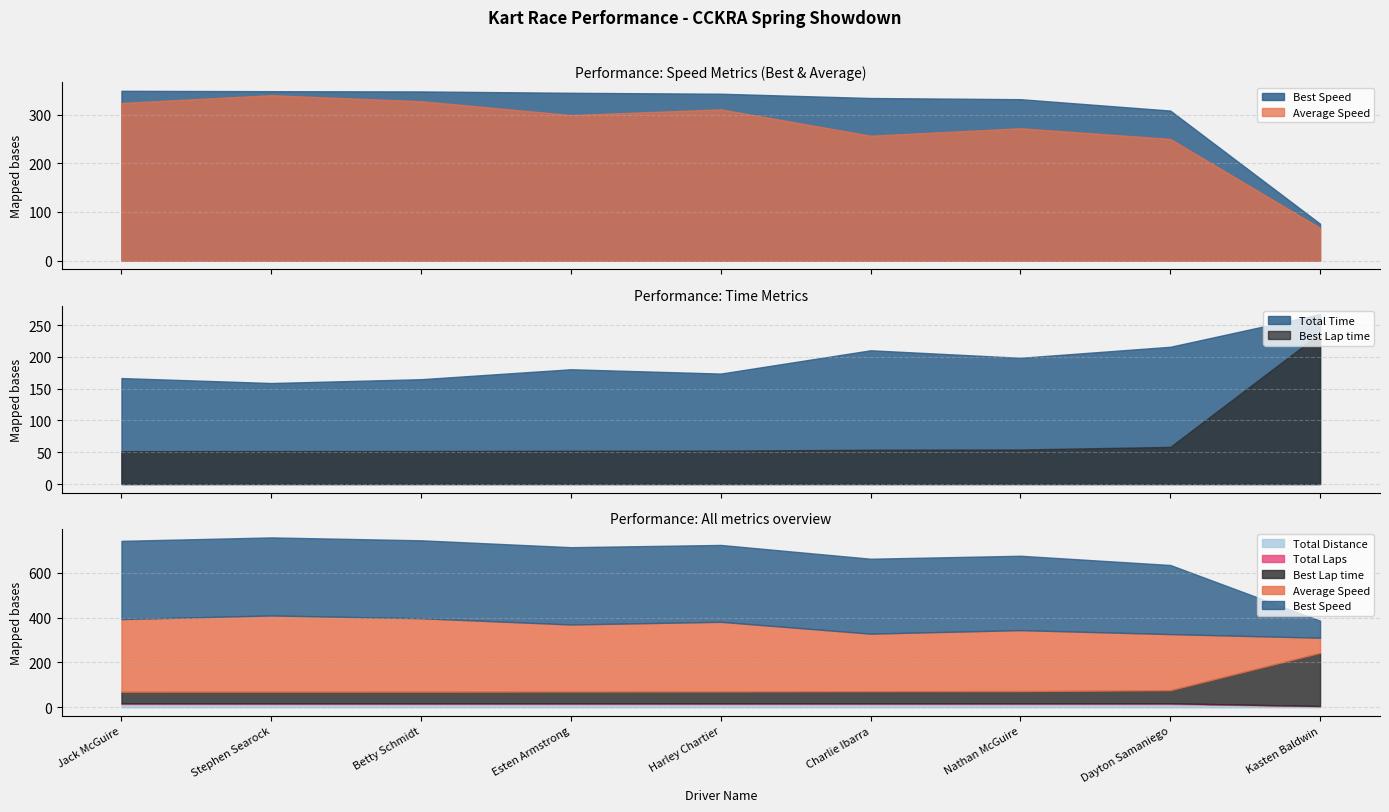

Rank the categories by Best Speed value from highest to lowest.

Jack McGuire, Stephen Searock, Betty Schmidt, Esten Armstrong, Harley Chartier, Charlie Ibarra, Nathan McGuire, Dayton Samaniego, Kasten Baldwin